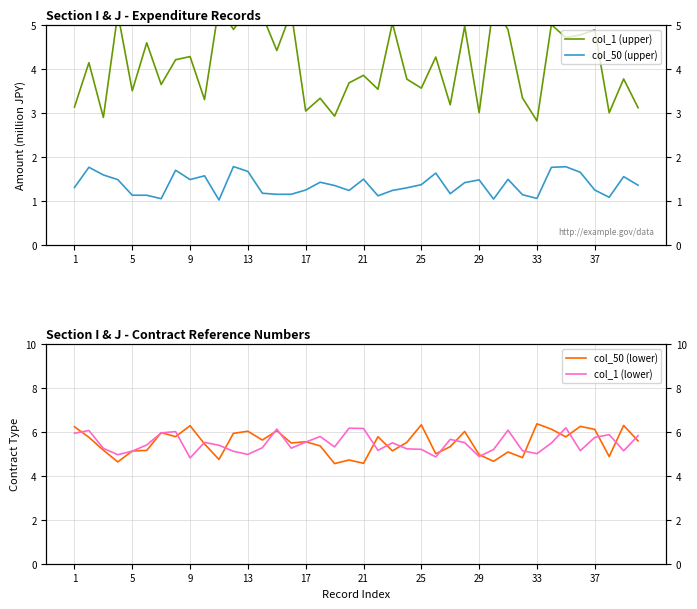

Reading right to left, what are all the values shown in this chart?

col_1 (upper): 3.1	3.8	3.0	4.9	4.8	4.7	5.0	2.8	3.3	4.9	5.5	3.0	5.0	3.2	4.3	3.6	3.8	5.0	3.5	3.8	3.7	2.9	3.3	3.0	5.3	4.4	5.2	5.3	4.9	5.4	3.3	4.3	4.2	3.6	4.6	3.5	5.3	2.9	4.1	3.1
col_50 (upper): 1.4	1.5	1.1	1.2	1.6	1.8	1.8	1.1	1.1	1.5	1.0	1.5	1.4	1.2	1.6	1.4	1.3	1.2	1.1	1.5	1.2	1.3	1.4	1.2	1.1	1.1	1.2	1.7	1.8	1.0	1.6	1.5	1.7	1.0	1.1	1.1	1.5	1.6	1.8	1.3
col_50 (lower): 5.6	6.3	4.9	6.1	6.2	5.8	6.1	6.4	4.8	5.1	4.7	5.0	6.0	5.3	5.0	6.3	5.5	5.1	5.8	4.6	4.7	4.6	5.4	5.5	5.5	6.0	5.6	6.0	5.9	4.7	5.4	6.3	5.8	6.0	5.2	5.1	4.6	5.2	5.7	6.2
col_1 (lower): 5.8	5.1	5.9	5.7	5.1	6.2	5.5	5.0	5.1	6.1	5.2	4.9	5.5	5.7	4.9	5.2	5.2	5.5	5.2	6.1	6.2	5.3	5.8	5.5	5.3	6.1	5.3	5.0	5.1	5.4	5.5	4.8	6.0	5.9	5.4	5.1	5.0	5.2	6.1	5.9